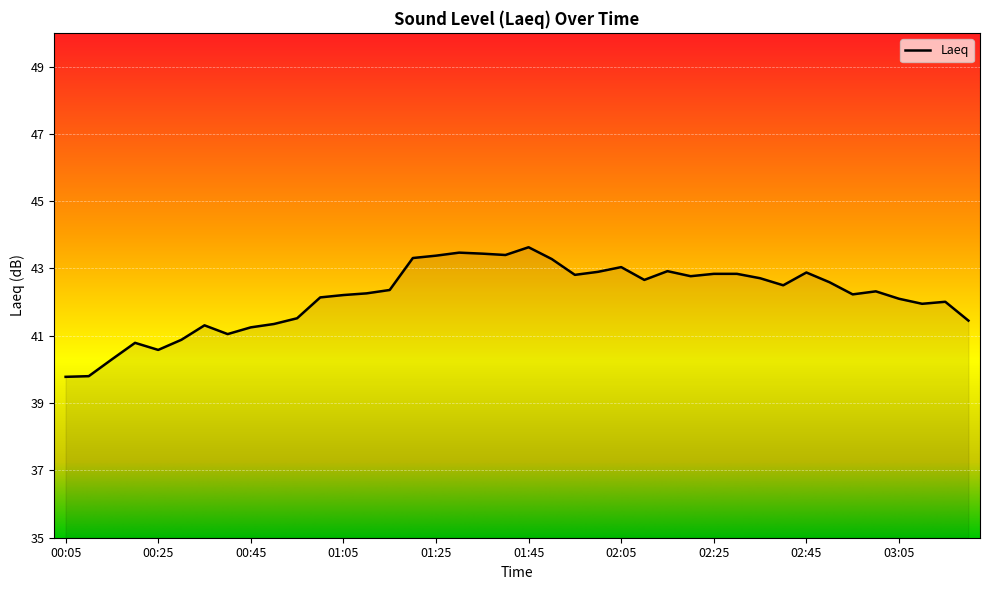

What is the smallest value displayed?

39.8